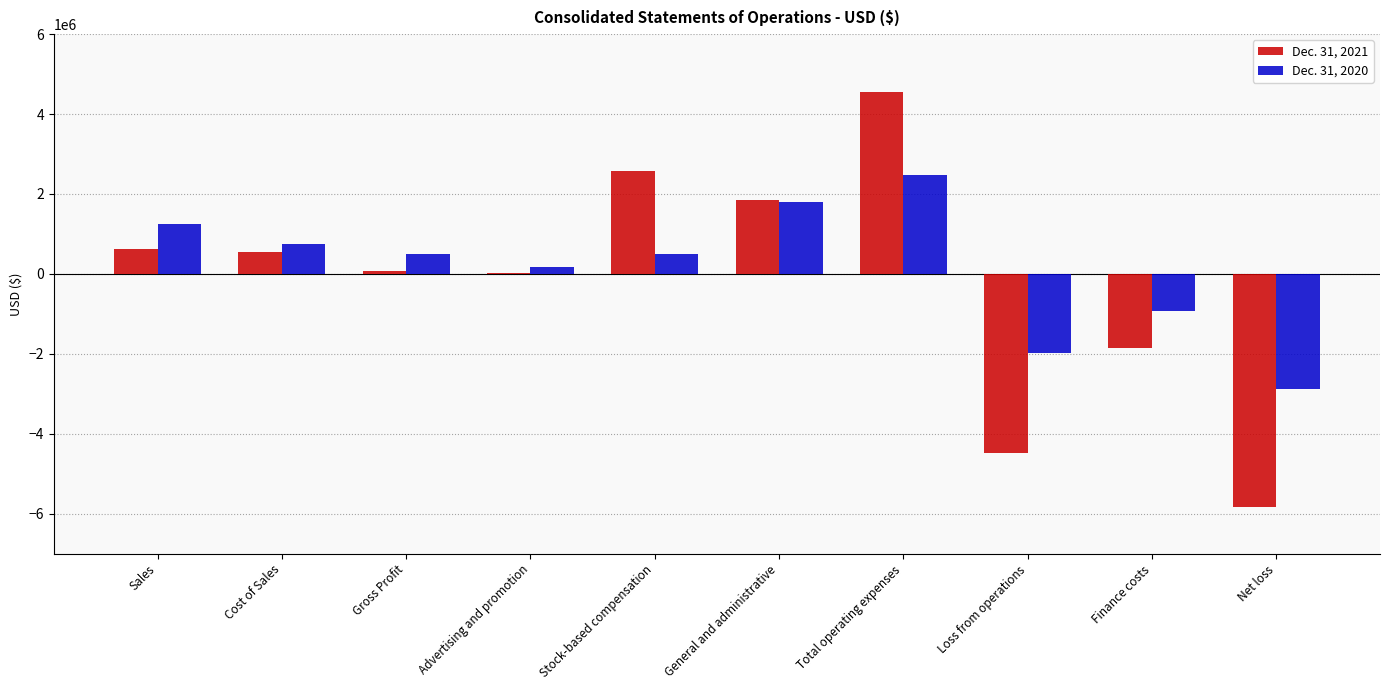

Is the value of Dec. 31, 2020 at Gross Profit greater than the value of Dec. 31, 2021 at Finance costs?

Yes